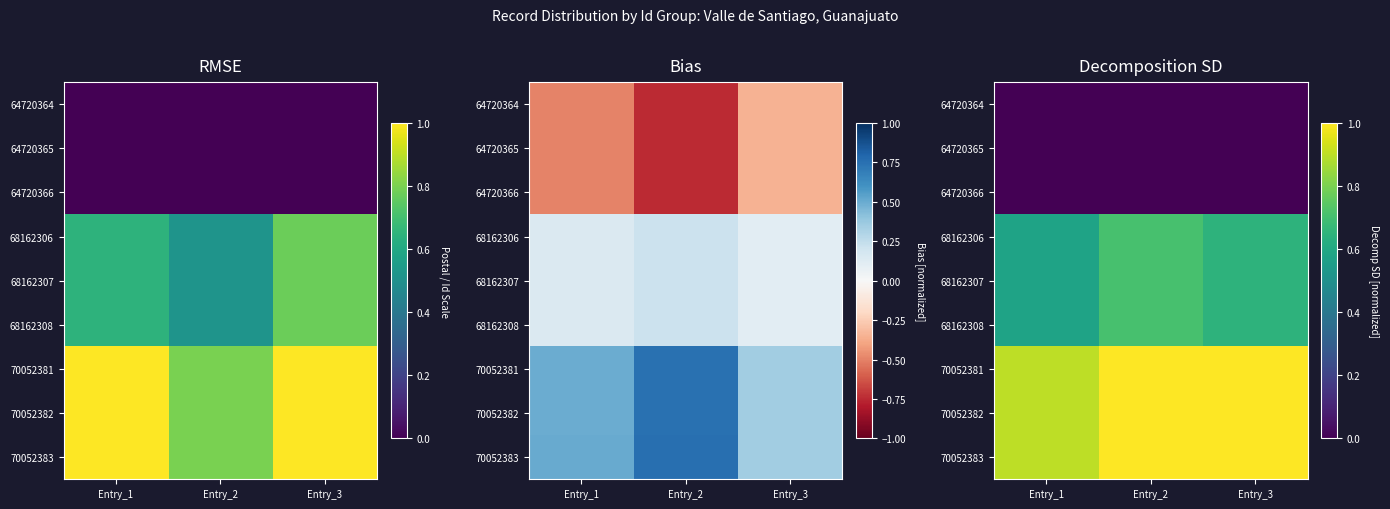

What is the difference between the 70052383 values at Entry_1 and Entry_3?

0.1